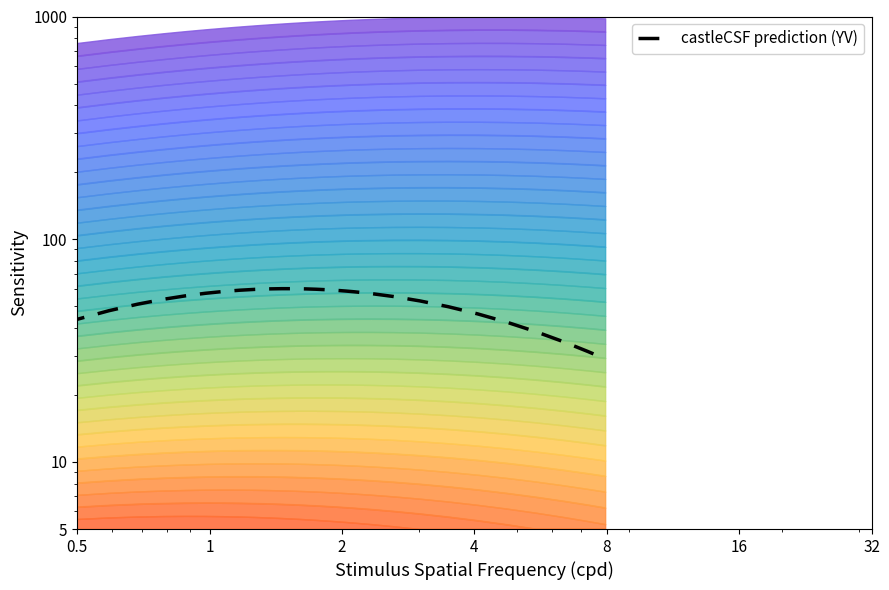

How many interior local peaks does the castleCSF prediction (YV) series have?

1